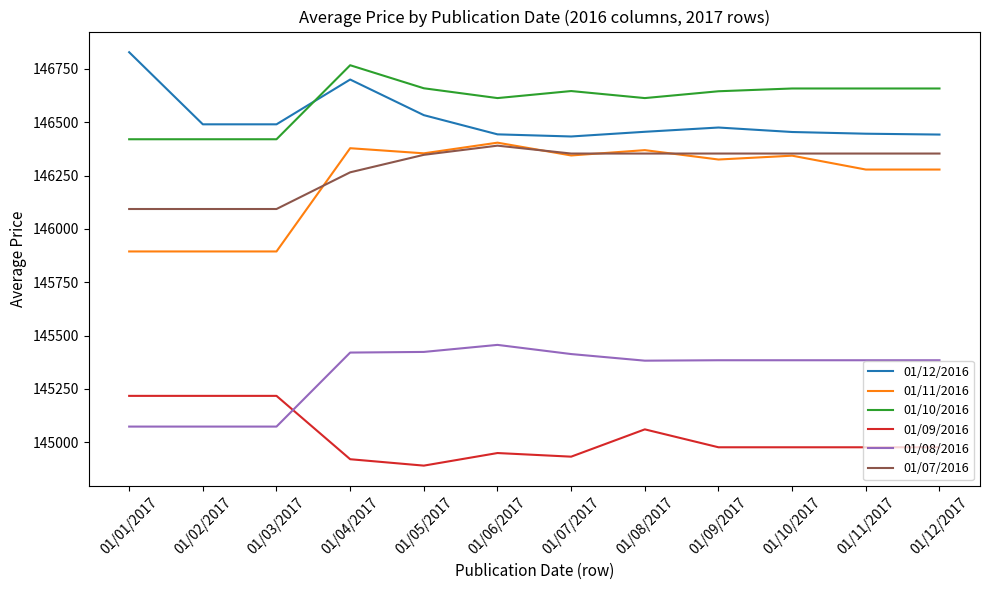

What are all the series names shown in the legend?

01/12/2016, 01/11/2016, 01/10/2016, 01/09/2016, 01/08/2016, 01/07/2016